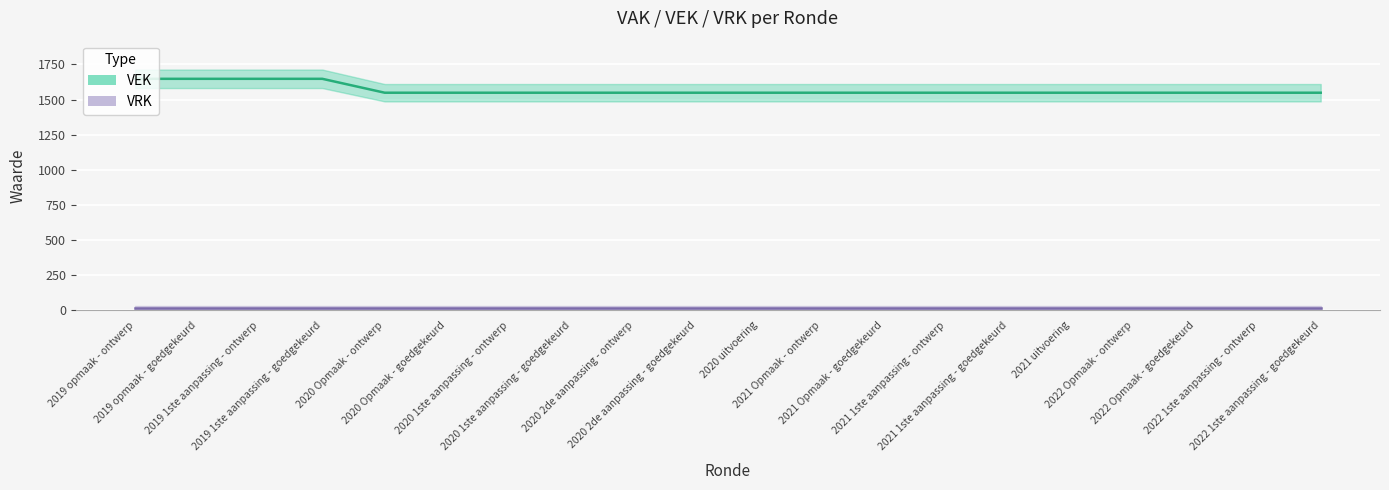

List the labels in order of value, largest first.

2019 opmaak - ontwerp, 2019 opmaak - goedgekeurd, 2019 1ste aanpassing - ontwerp, 2019 1ste aanpassing - goedgekeurd, 2020 Opmaak - ontwerp, 2020 Opmaak - goedgekeurd, 2020 1ste aanpassing - ontwerp, 2020 1ste aanpassing - goedgekeurd, 2020 2de aanpassing - ontwerp, 2020 2de aanpassing - goedgekeurd, 2020 uitvoering, 2021 Opmaak - ontwerp, 2021 Opmaak - goedgekeurd, 2021 1ste aanpassing - ontwerp, 2021 1ste aanpassing - goedgekeurd, 2021 uitvoering, 2022 Opmaak - ontwerp, 2022 Opmaak - goedgekeurd, 2022 1ste aanpassing - ontwerp, 2022 1ste aanpassing - goedgekeurd